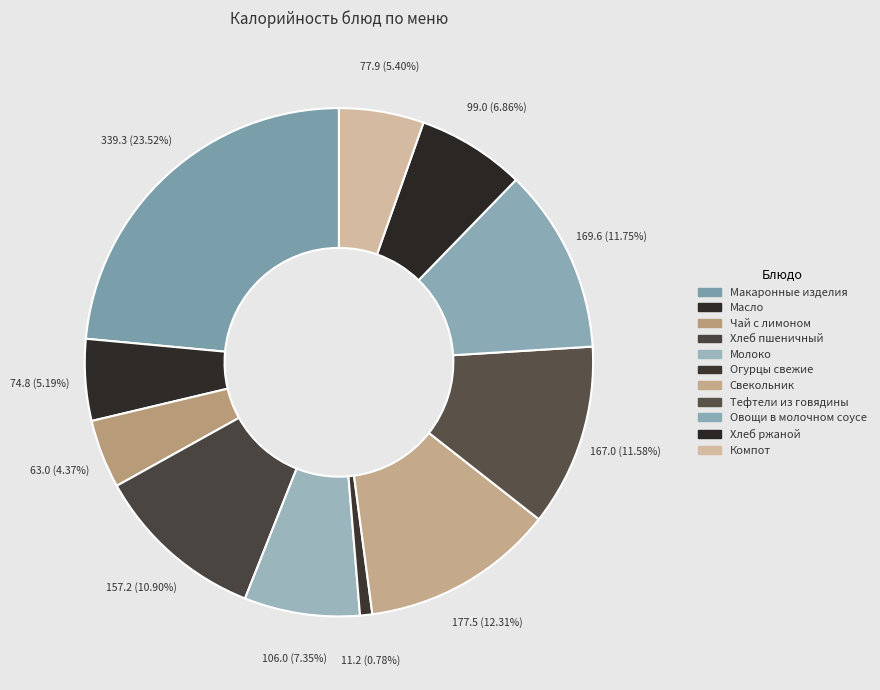

How many slices are in this pie chart?

11